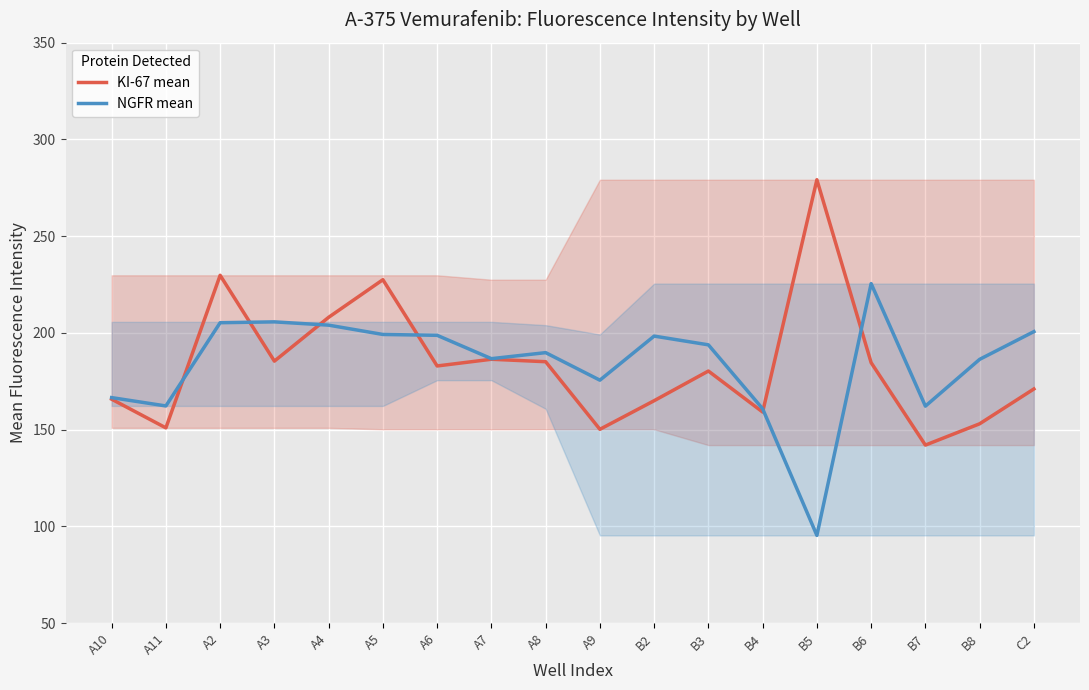

True or false: KI-67 mean has a value of 112.9 at A4.

False